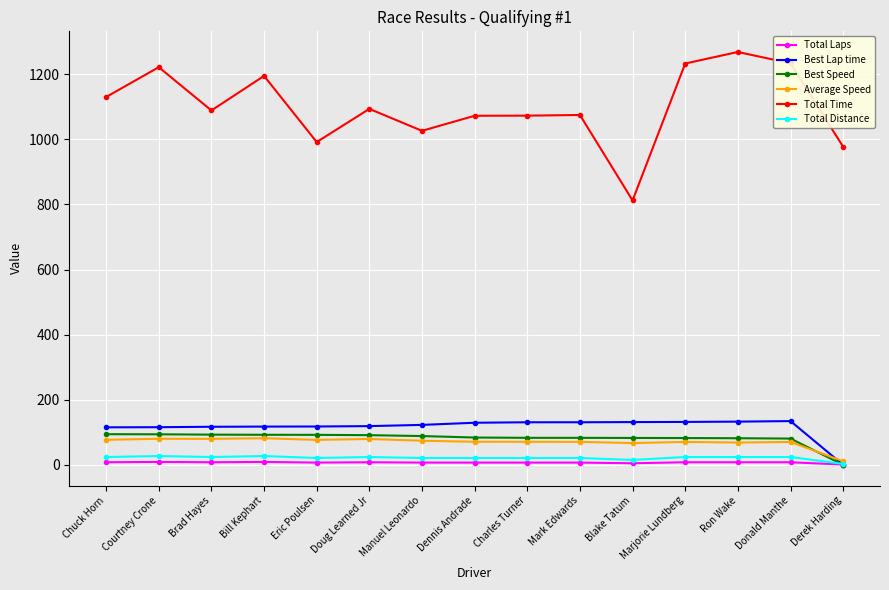

How many lines are shown in the chart?

6